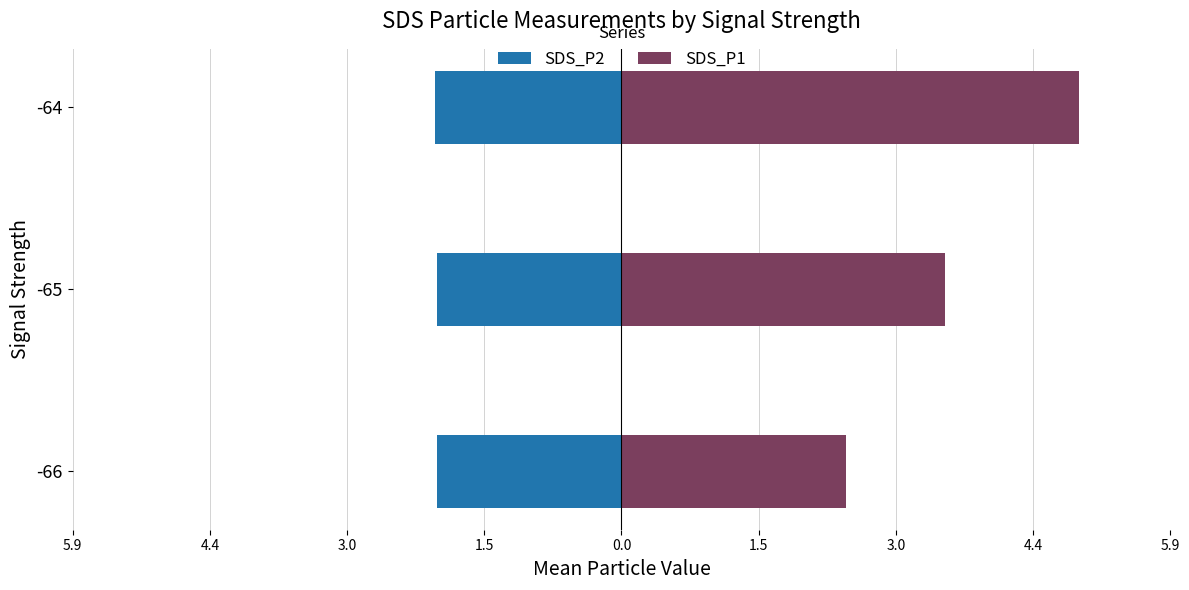

True or false: SDS_P2 has a value of -0.4 at -65.

False